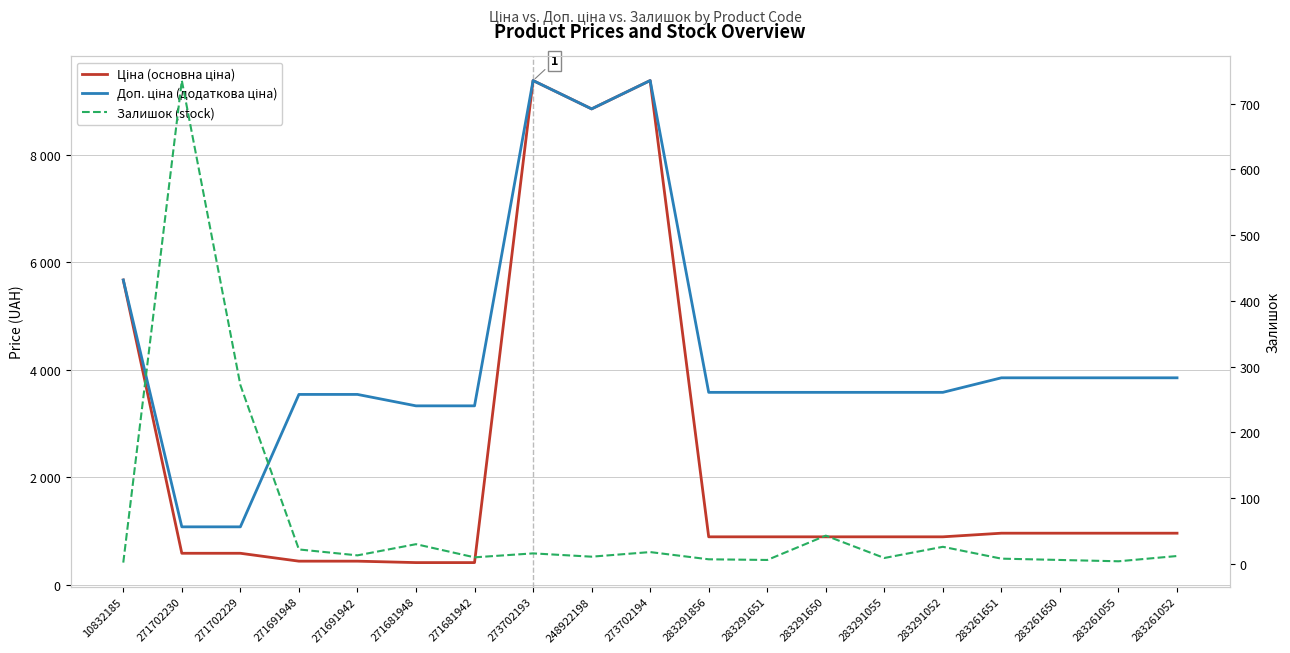

Which series has the largest range (max minus min)?

Ціна (основна ціна)